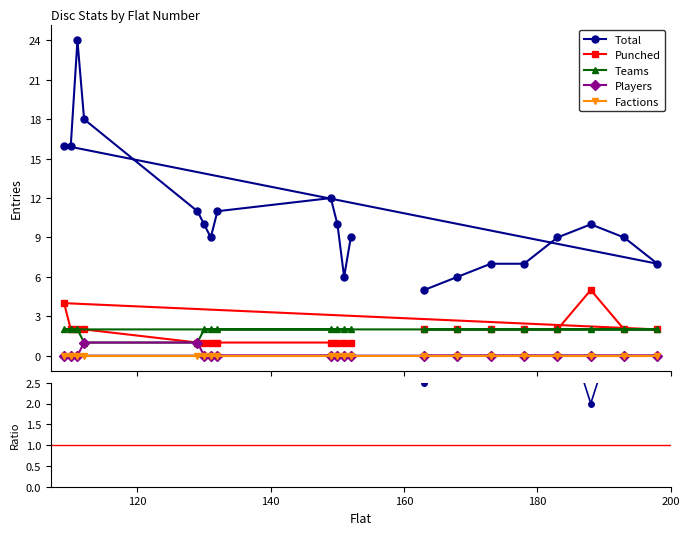

Which category has the highest value across all series?

111